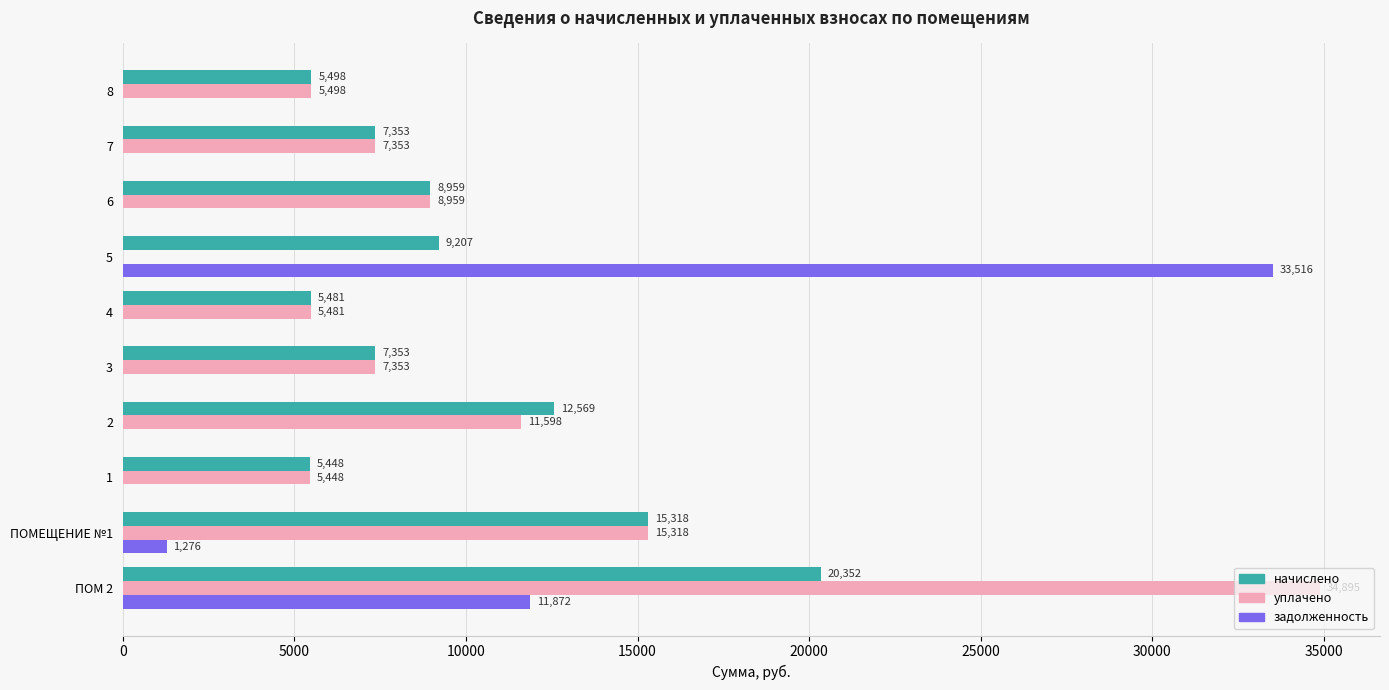

Is it true that задолженность equals 12812.6 at 4?

False